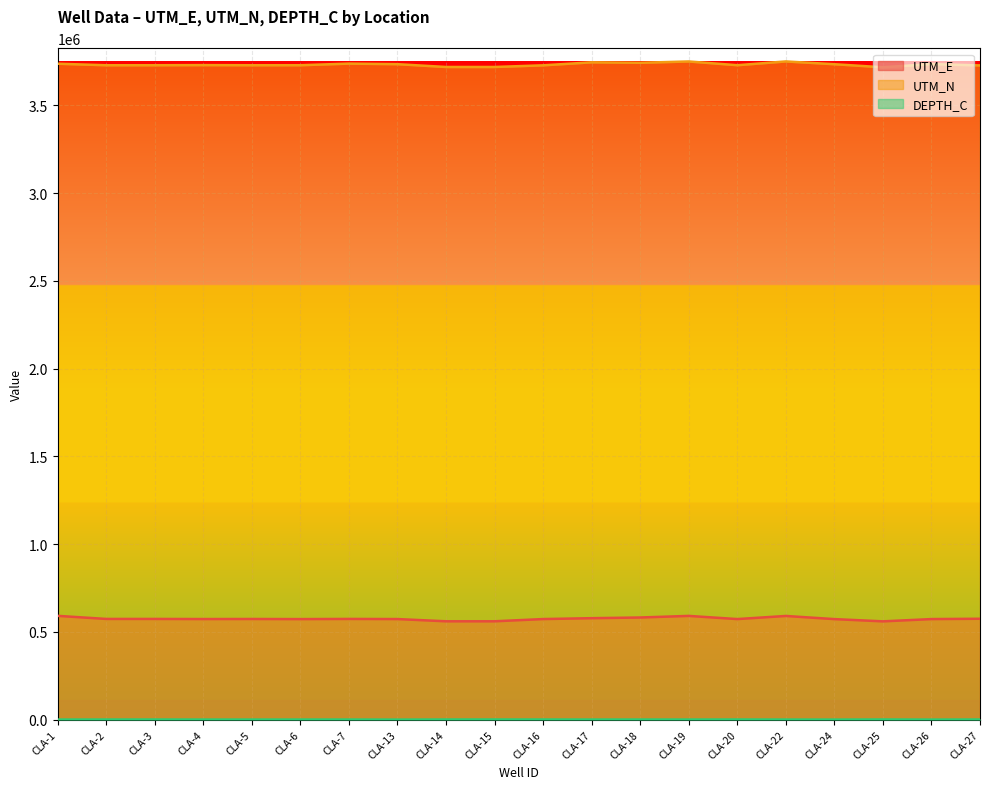

Which series has the largest range (max minus min)?

UTM_N